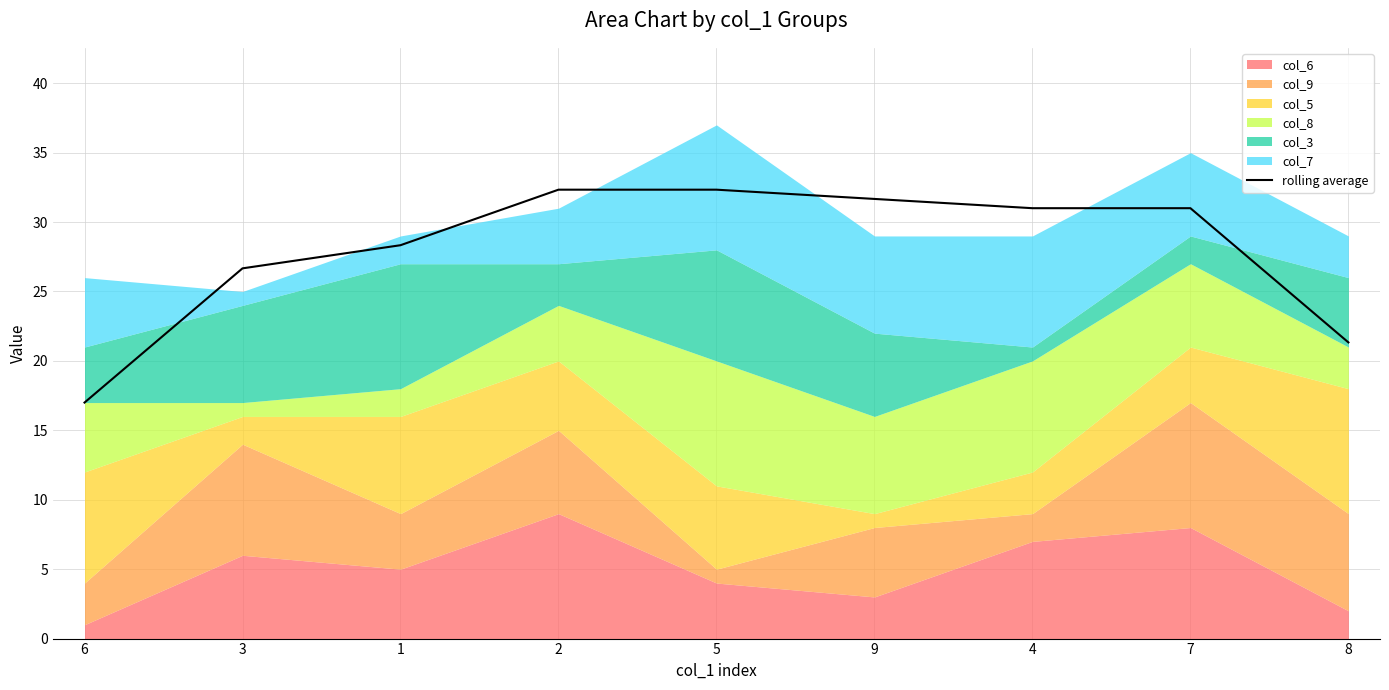

At which label does rolling average reach its minimum?

6